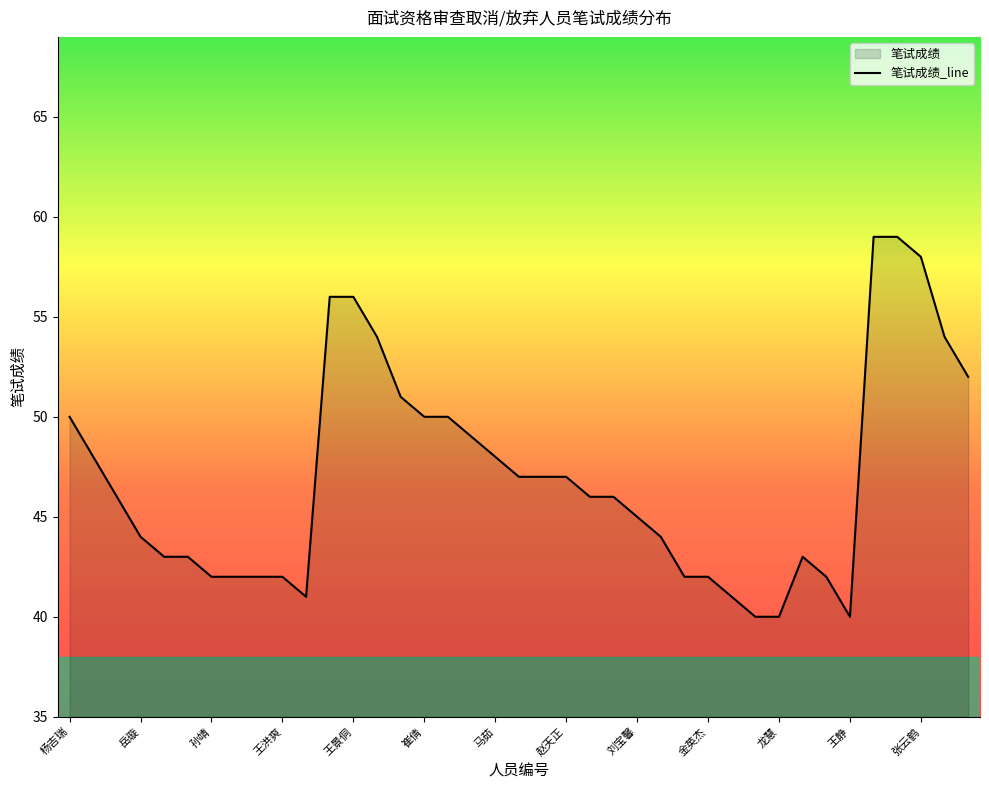

What is the sum of the values at 孙一航 and 刘淑坤?

102